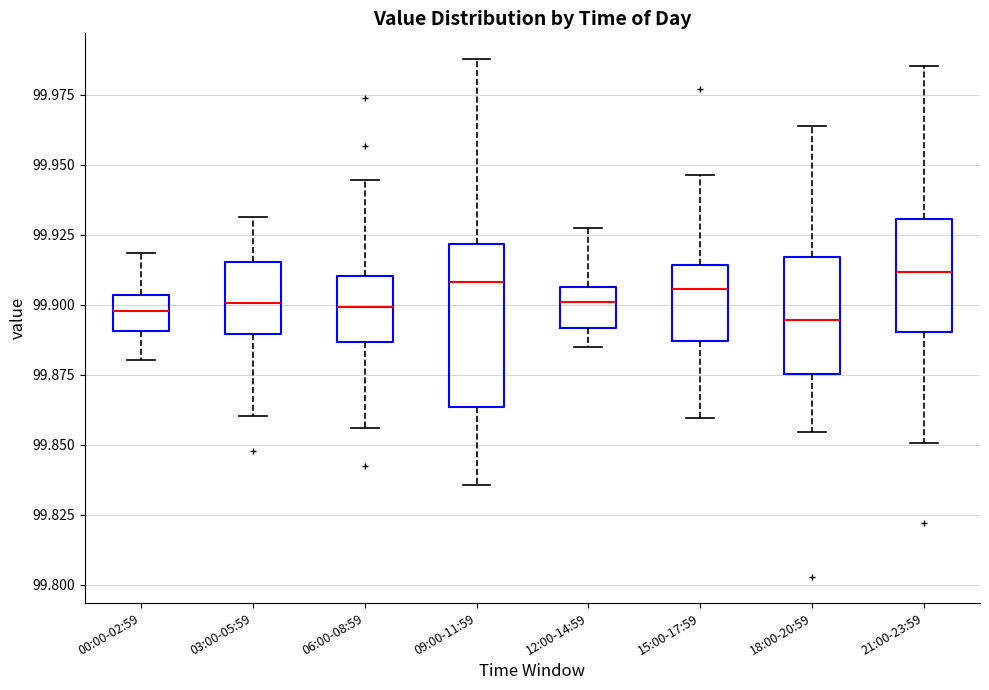

Reading left to right, transcribe this box plot: for each box, give where its median line is, the range the box spans, and where its two whiskers end, as read against the y-axis. The values are not printed on the chart, so give them approximately, as read against the axis.

00:00-02:59: median 99.900, box 99.890 to 99.905, whiskers 99.880 to 99.920
03:00-05:59: median 99.900, box 99.890 to 99.915, whiskers 99.860 to 99.930
06:00-08:59: median 99.900, box 99.885 to 99.910, whiskers 99.855 to 99.945
09:00-11:59: median 99.910, box 99.865 to 99.920, whiskers 99.835 to 99.990
12:00-14:59: median 99.900, box 99.890 to 99.905, whiskers 99.885 to 99.925
15:00-17:59: median 99.905, box 99.885 to 99.915, whiskers 99.860 to 99.945
18:00-20:59: median 99.895, box 99.875 to 99.915, whiskers 99.855 to 99.965
21:00-23:59: median 99.910, box 99.890 to 99.930, whiskers 99.850 to 99.985